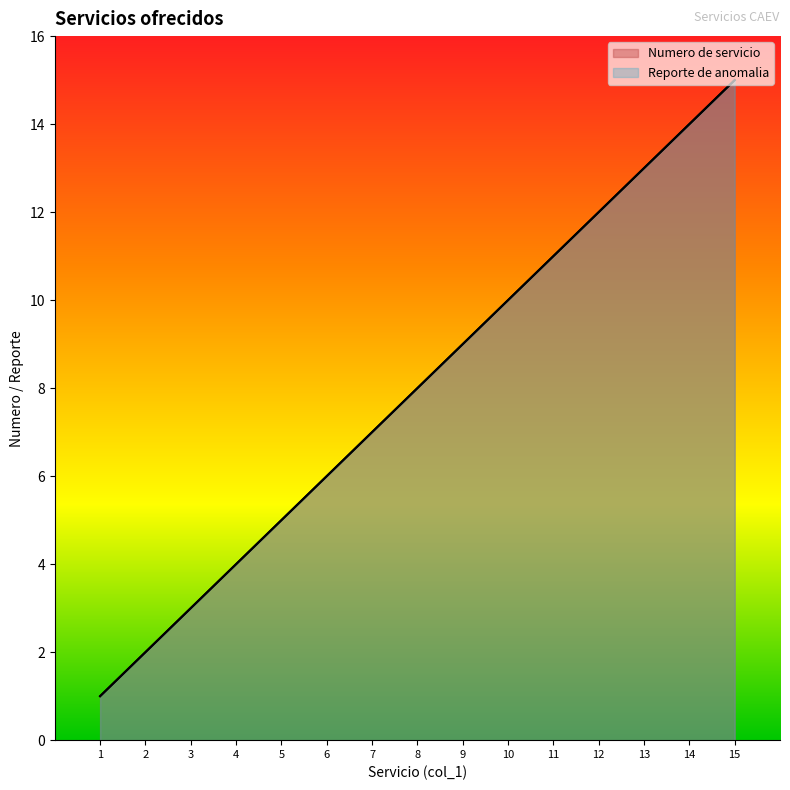

True or false: Numero de servicio and Reporte de anomalia intersect in this chart.

False